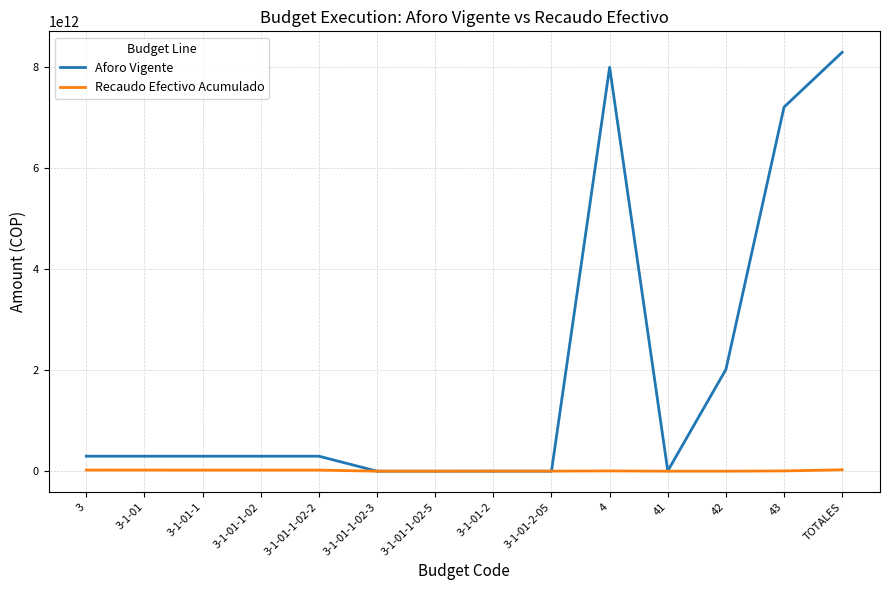

Which series has the largest total across all categories?

Aforo Vigente